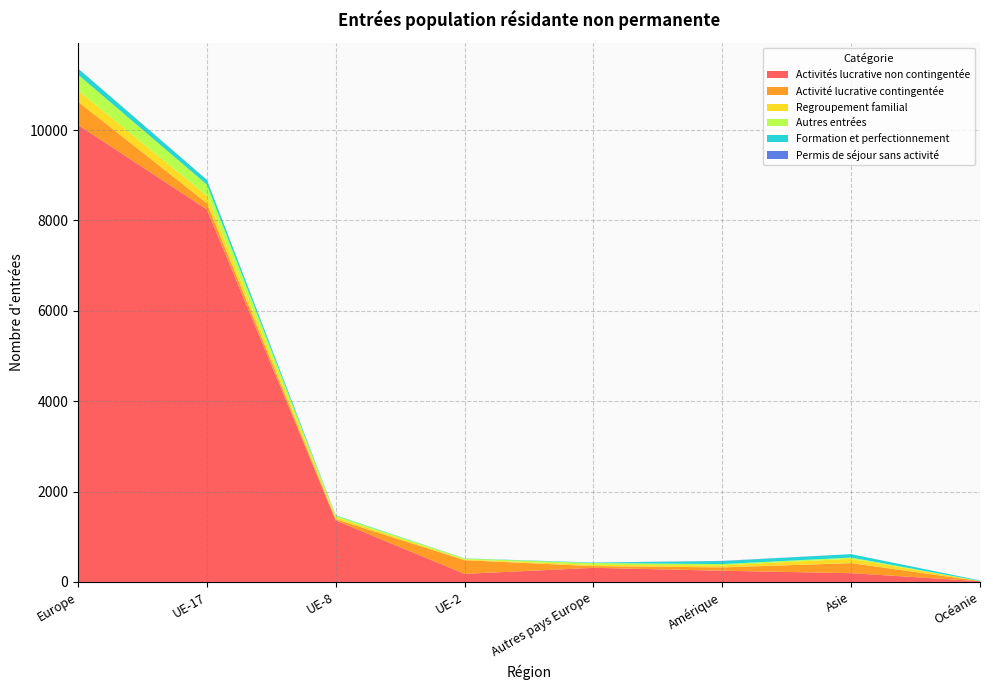

Reading left to right, list all the values displayed in this chart.

Activités lucrative non contingentée: 10116	8245	1360	179	312	248	194	15
Activité lucrative contingentée: 513	138	28	302	38	74	222	5
Regroupement familial: 250	164	42	16	27	45	97	0
Autres entrées: 350	247	37	21	42	28	27	1
Formation et perfectionnement: 134	106	9	4	9	67	75	12
Permis de séjour sans activité: 2	1	0	0	1	4	0	0